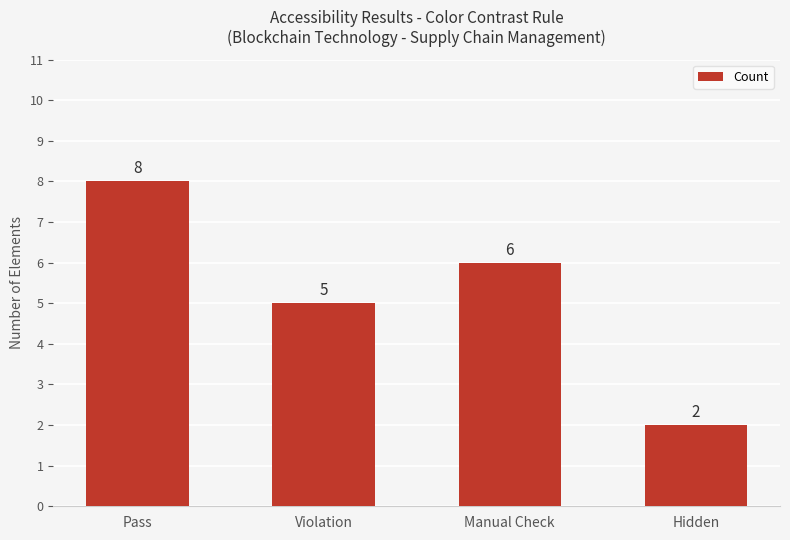

What is the difference between the maximum and minimum values?

6